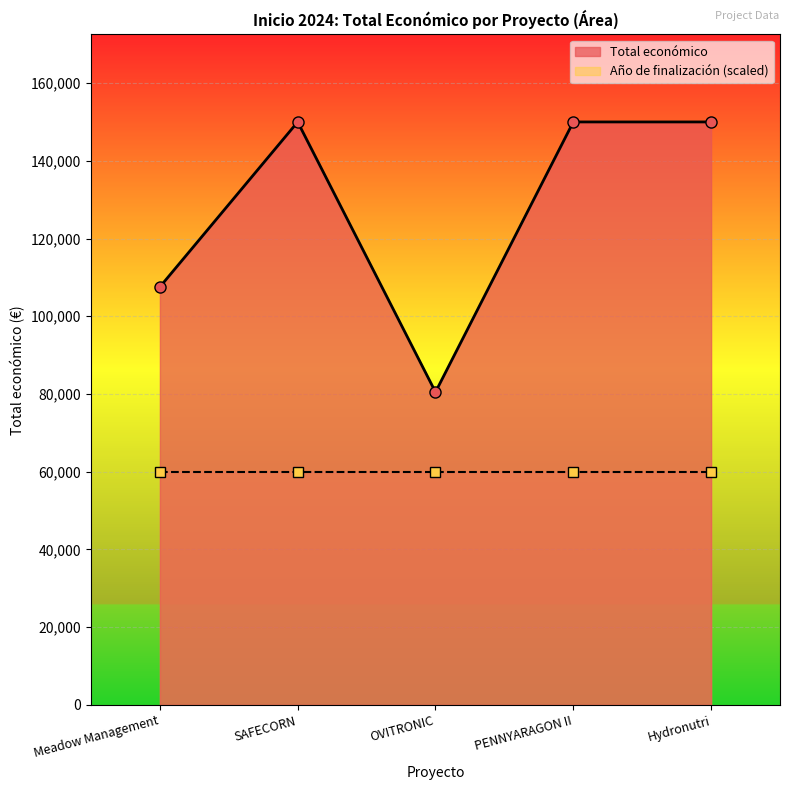

What is the value of the 2nd point from the left?

150000